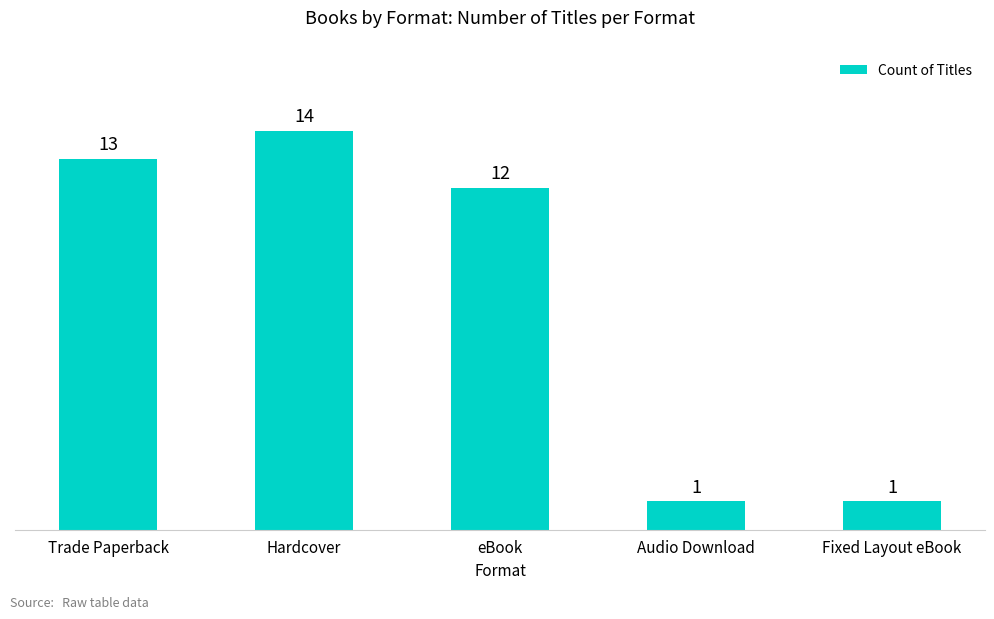

How many data points are less than 12?

2